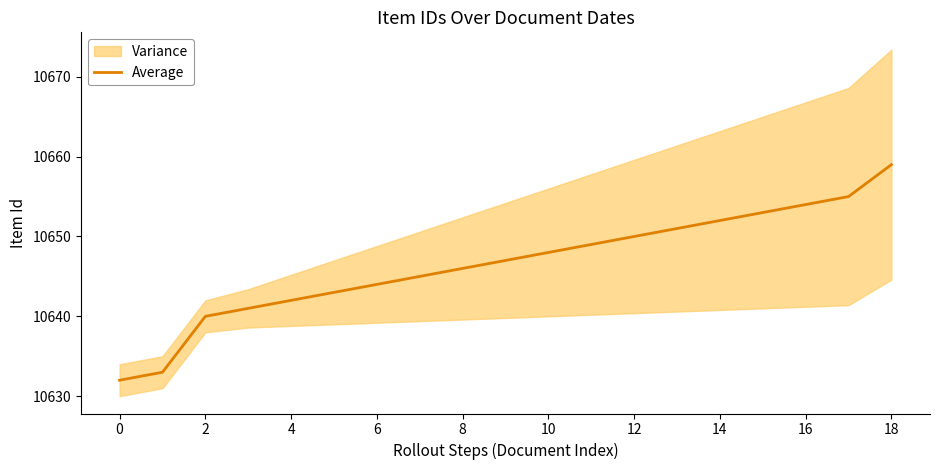

What is the minimum value for Average?

10632